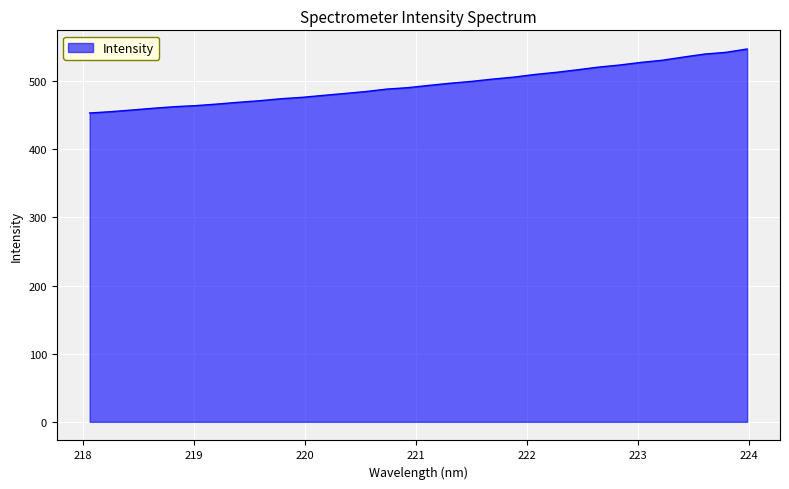

What is the smallest value displayed?

453.4